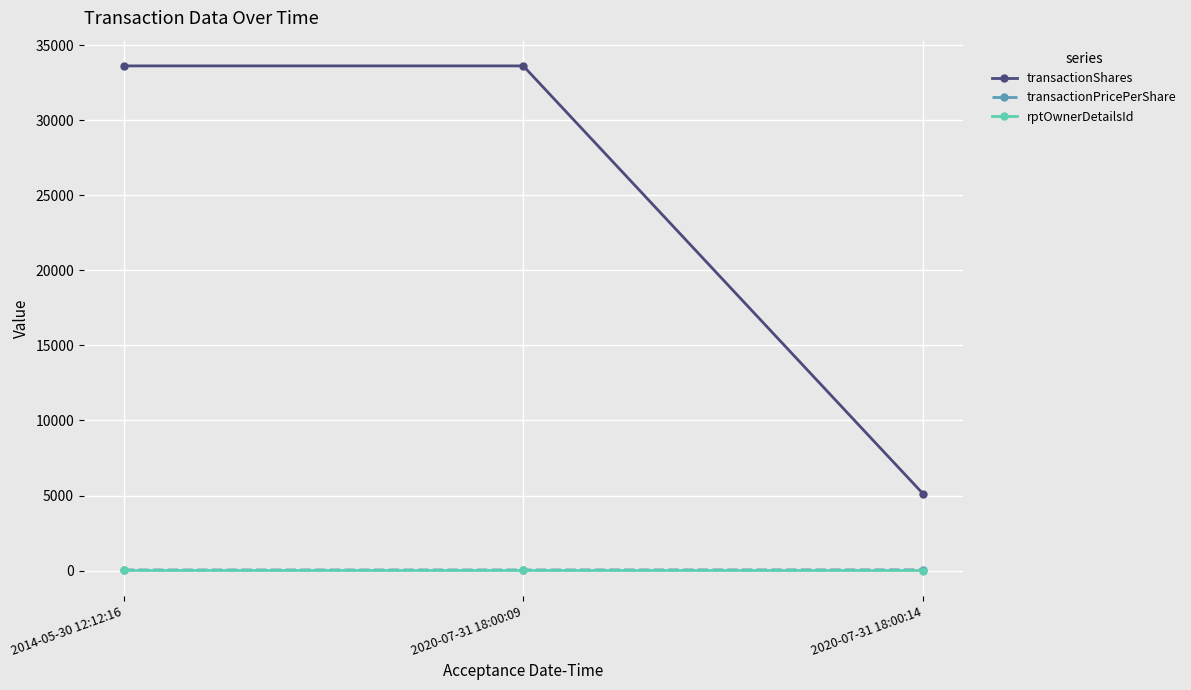

Which series has the widest spread of values?

transactionShares